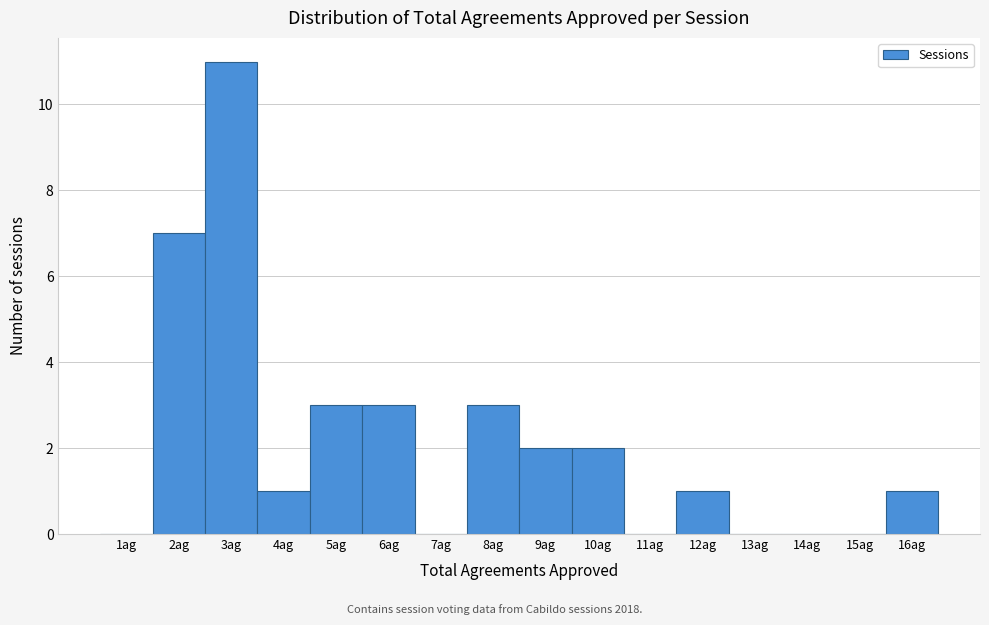

Reading left to right, transcribe all the data shown in this chart.

1ag=0	2ag=7	3ag=11	4ag=1	5ag=3	6ag=3	7ag=0	8ag=3	9ag=2	10ag=2	11ag=0	12ag=1	13ag=0	14ag=0	15ag=0	16ag=1